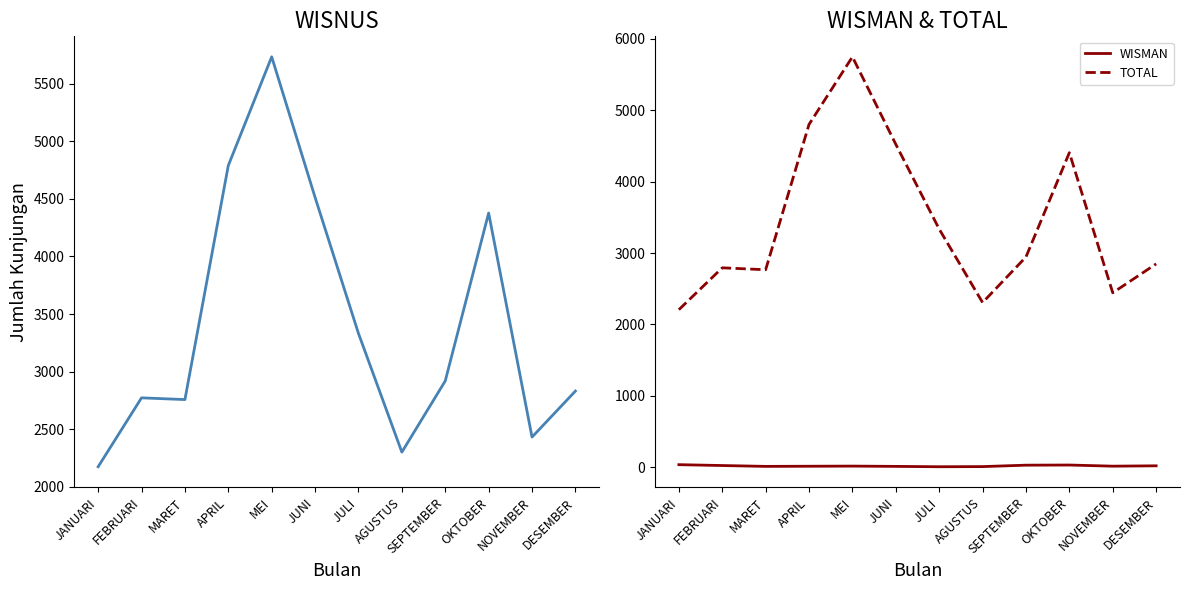

Between FEBRUARI and MEI, which series saw the biggest shift?

WISNUS